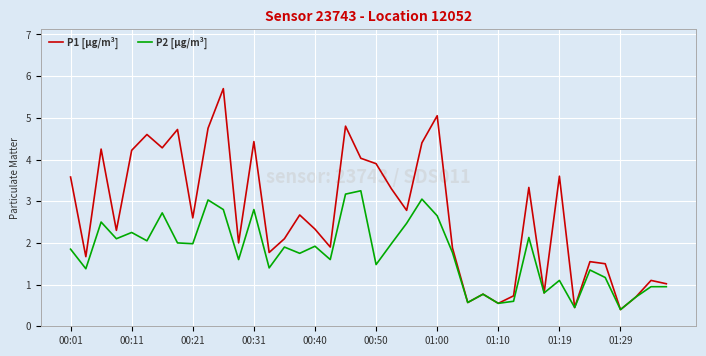

List the series in order of their overall mean, highest first.

P1 [µg/m³], P2 [µg/m³]